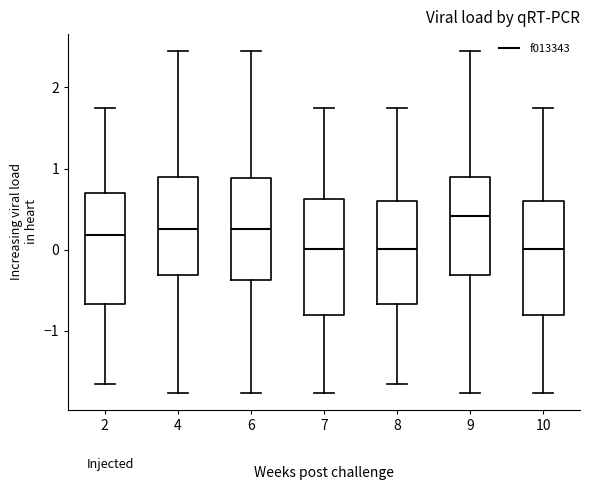

Where does the lower whisker of the box at x = 6 end on the y-axis? The values are not printed on the chart, so give them approximately, as read against the axis.

-1.8